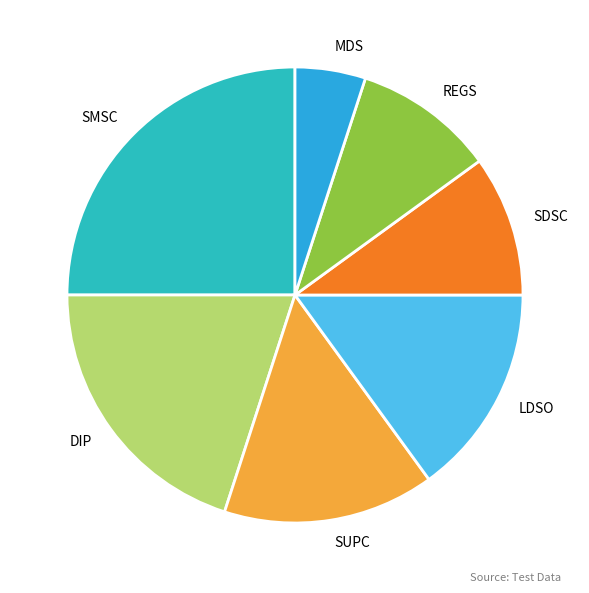

Which has a higher value, SUPC or SMSC?

SMSC